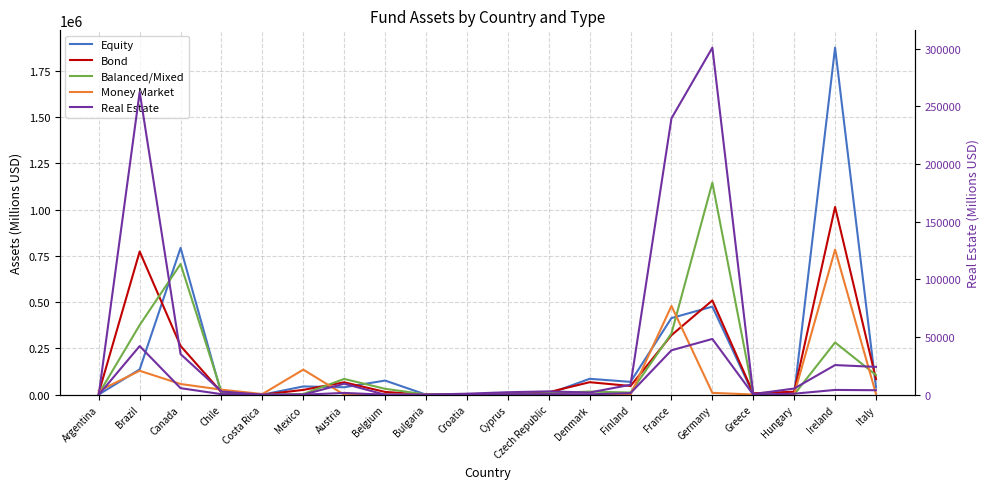

True or false: Money Market and Balanced/Mixed intersect in this chart.

True